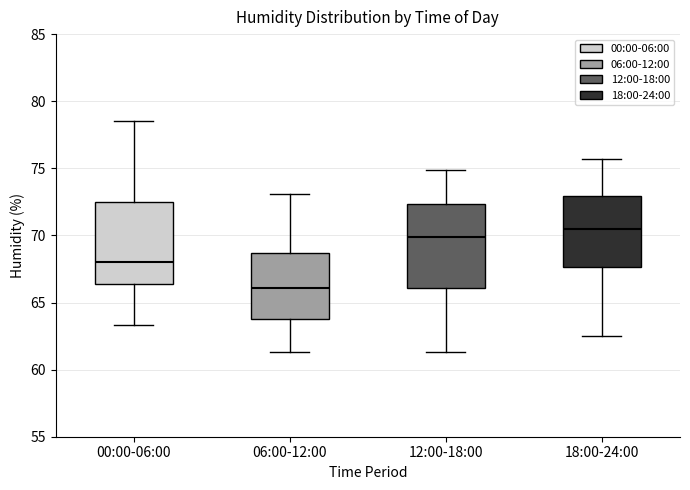

Reading left to right, transcribe this box plot: for each box, give where its median line is, the range the box spans, and where its two whiskers end, as read against the y-axis. The values are not printed on the chart, so give them approximately, as read against the axis.

00:00-06:00: median 68.0, box 66.5 to 72.5, whiskers 63.5 to 78.5
06:00-12:00: median 66.0, box 64.0 to 68.5, whiskers 61.5 to 73.0
12:00-18:00: median 70.0, box 66.0 to 72.5, whiskers 61.5 to 75.0
18:00-24:00: median 70.5, box 67.5 to 73.0, whiskers 62.5 to 75.5